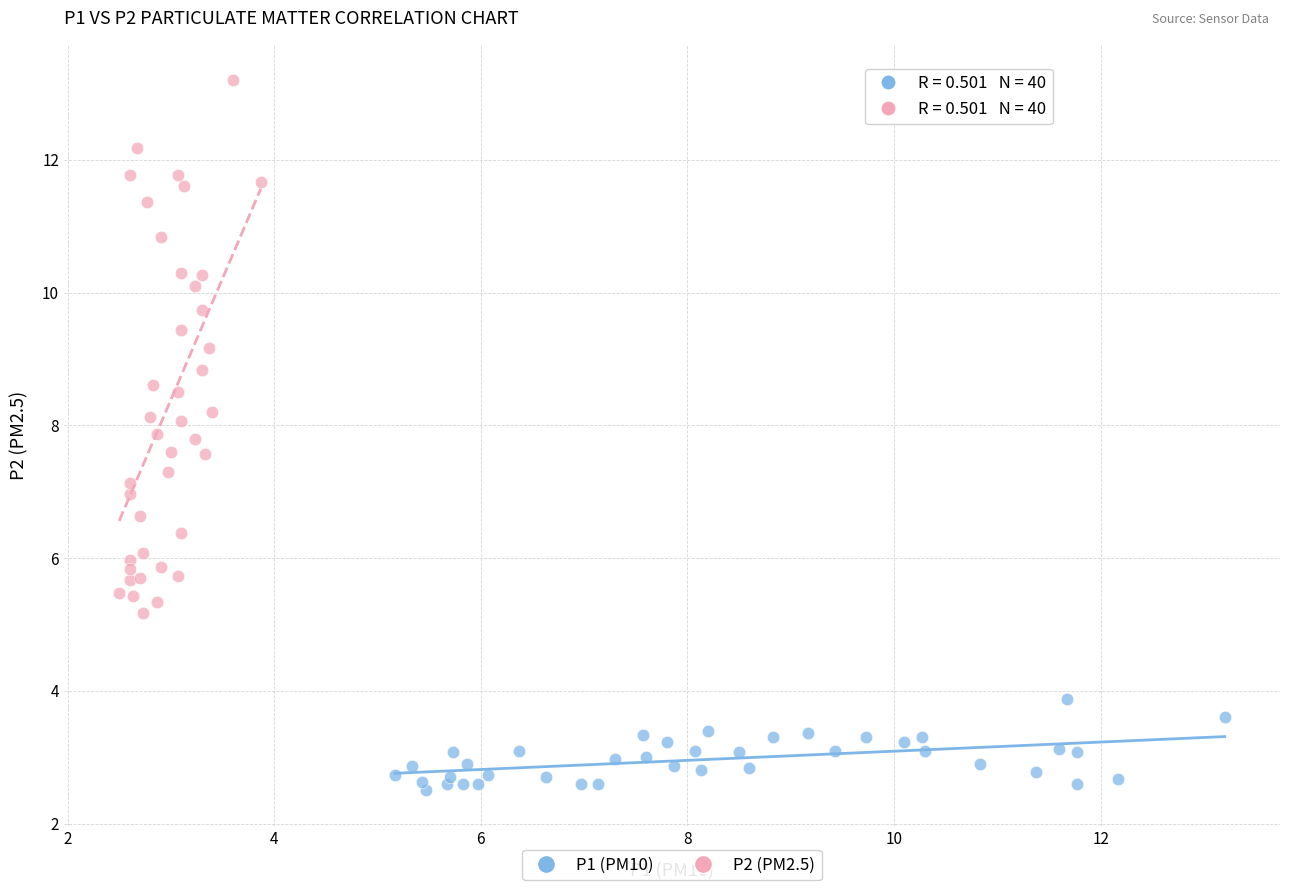

What are all the series names shown in the legend?

P1 (PM10), P2 (PM2.5)